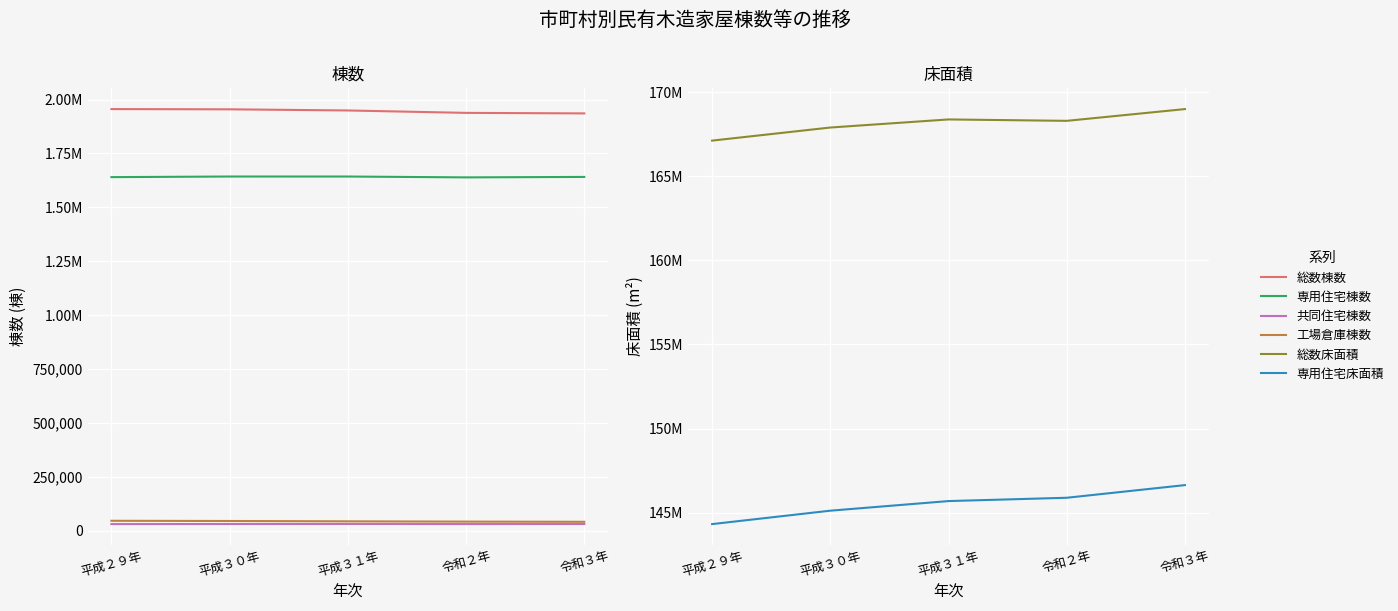

What is the value of the 総数棟数 point at the 1st from the left?

1956111